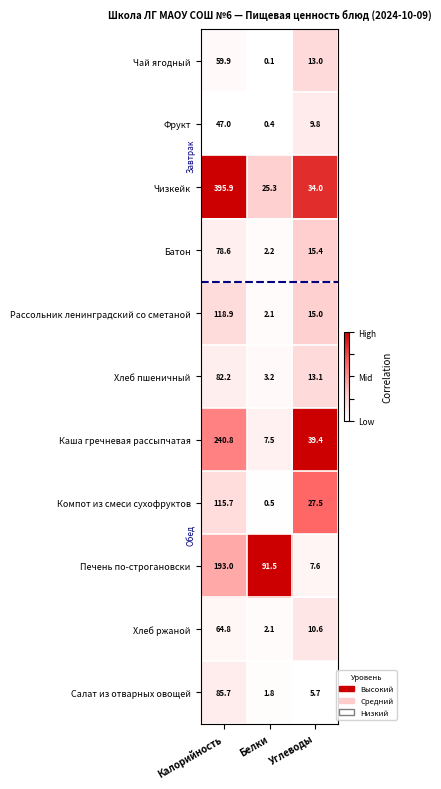

At which category is the sum across all series the highest?

Калорийность